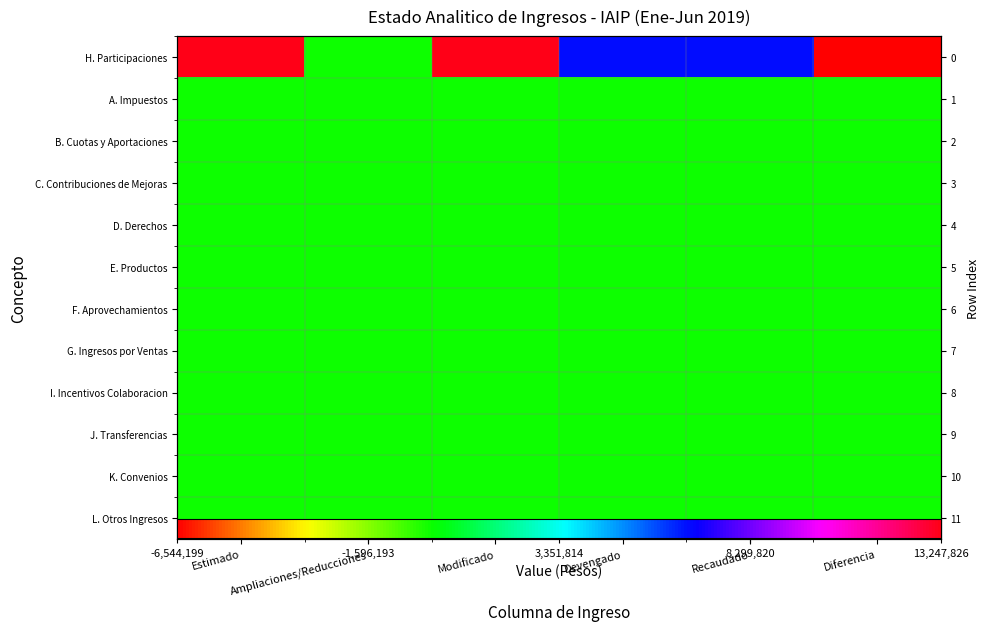

What is the smallest value displayed?

-6544199